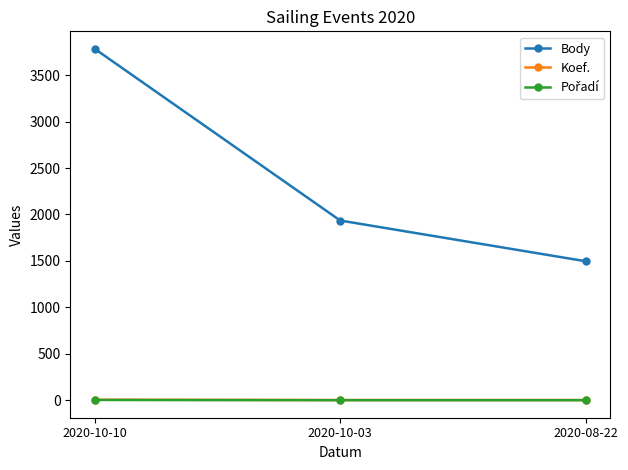

Between 2020-10-03 and 2020-08-22, which series saw the biggest shift?

Body